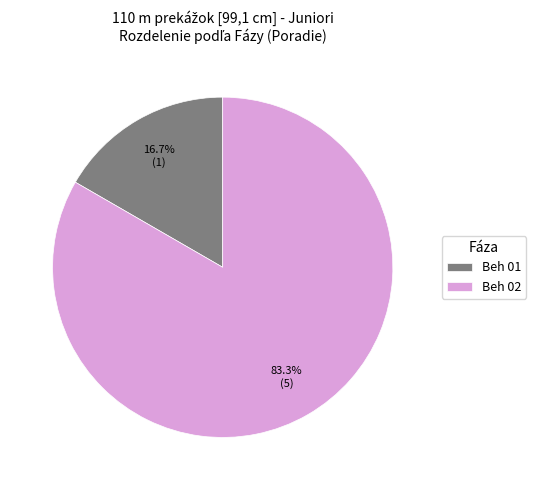

The Beh 01 slice represents 17% of the pie. True or false?

True